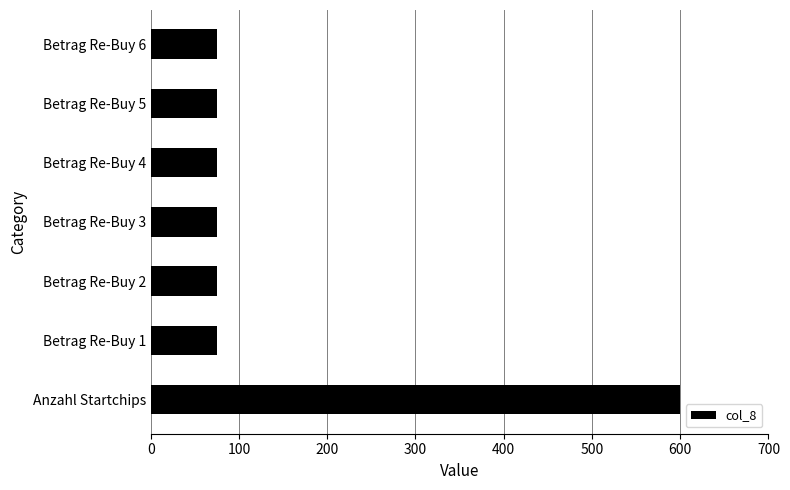

Is it true that the value at Betrag Re-Buy 2 is 22?

False